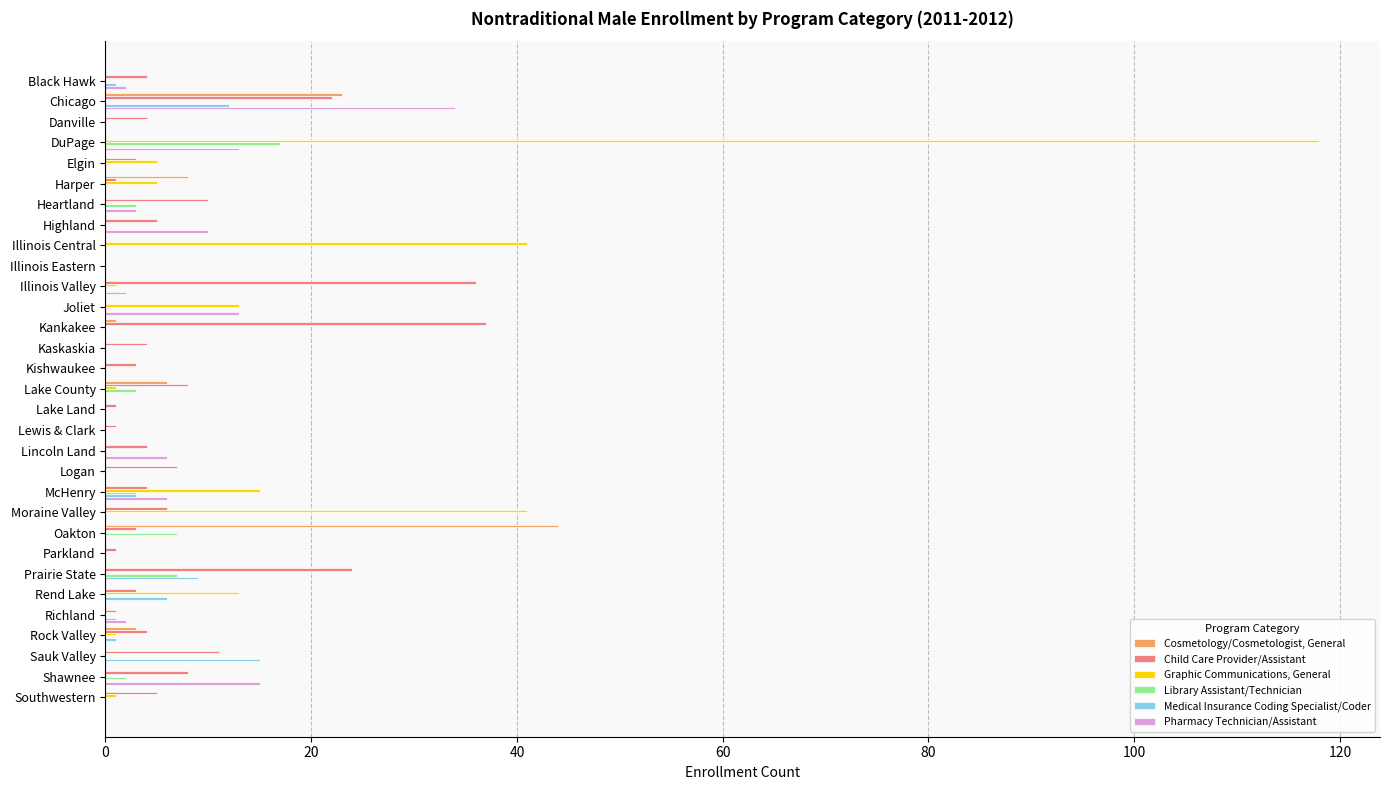

Between Black Hawk and DuPage, which series saw the biggest shift?

Graphic Communications, General